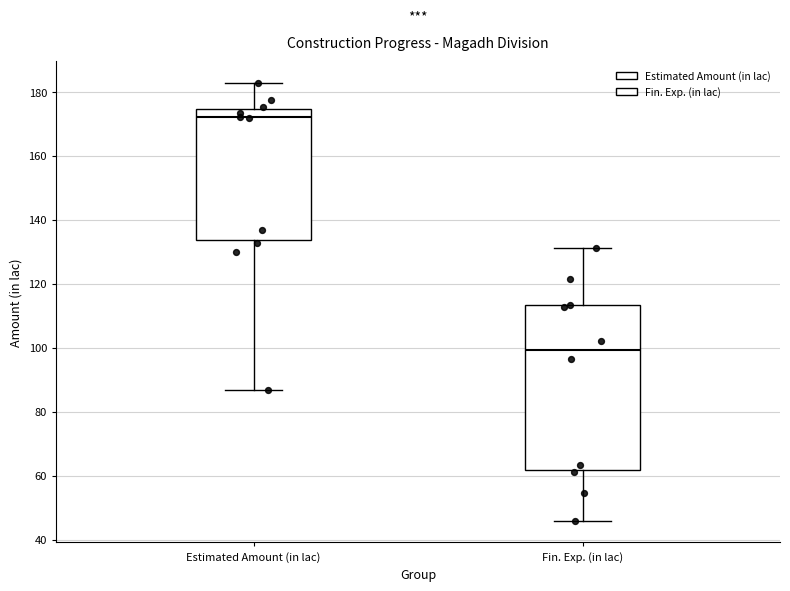

Which box is the tallest, from its lower edge to its upper edge?

Fin. Exp. (in lac)